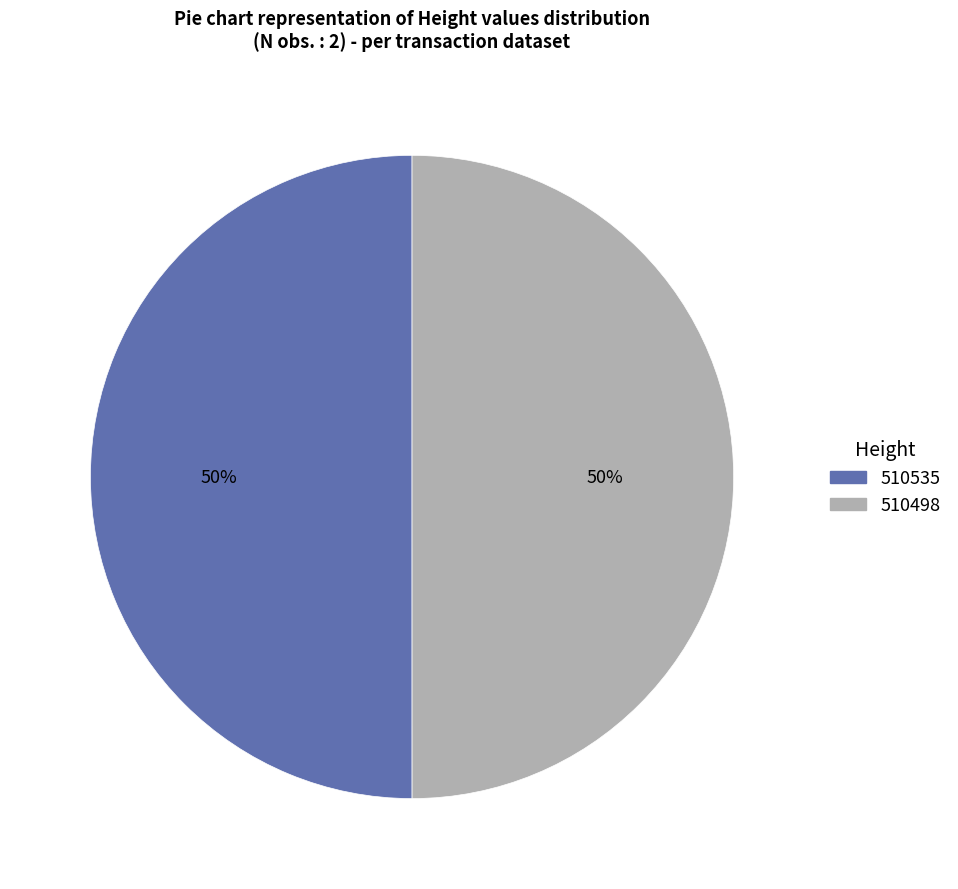

How many slices are in this pie chart?

2